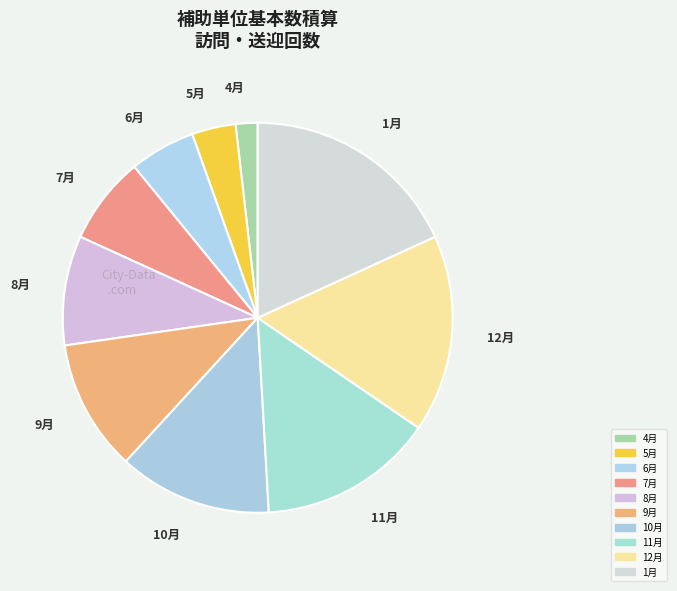

Rank the categories by value from lowest to highest.

4月, 5月, 6月, 7月, 8月, 9月, 10月, 11月, 12月, 1月